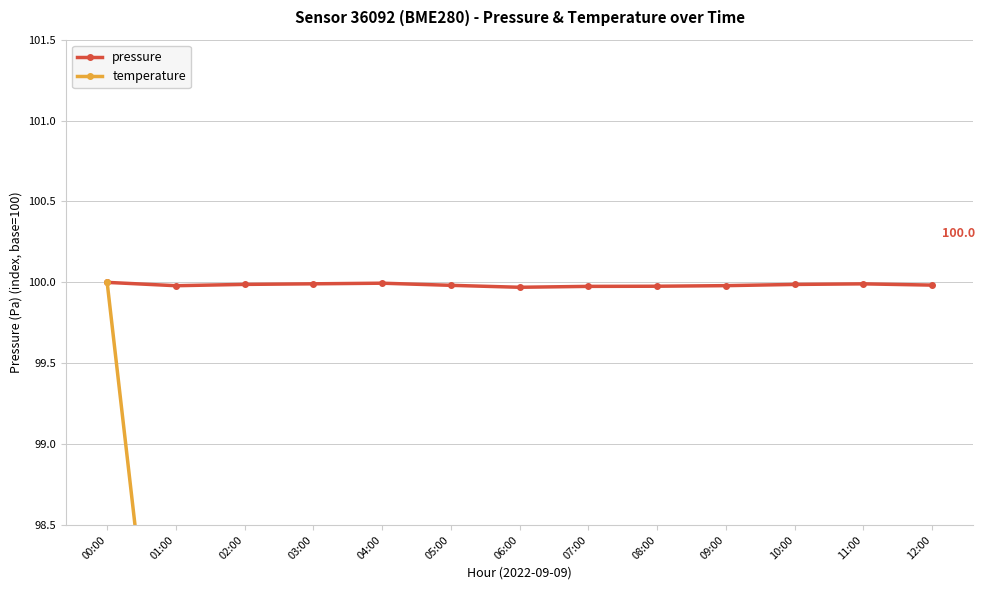

What is the difference between the highest and lowest values at 03:00?

6.8